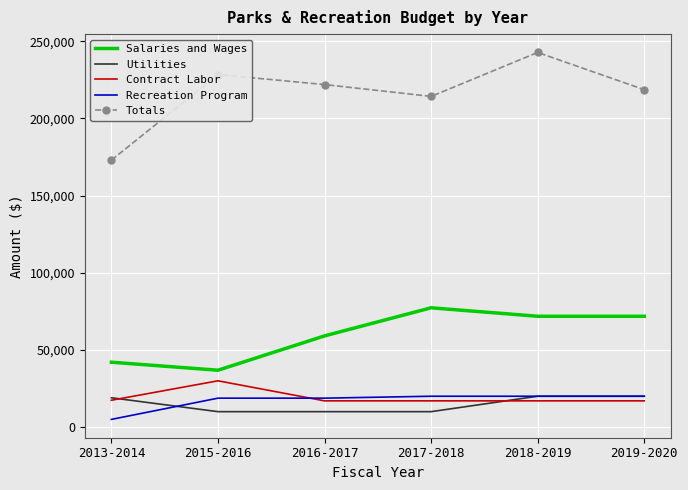

Which series changed the most between 2016-2017 and 2018-2019?

Totals